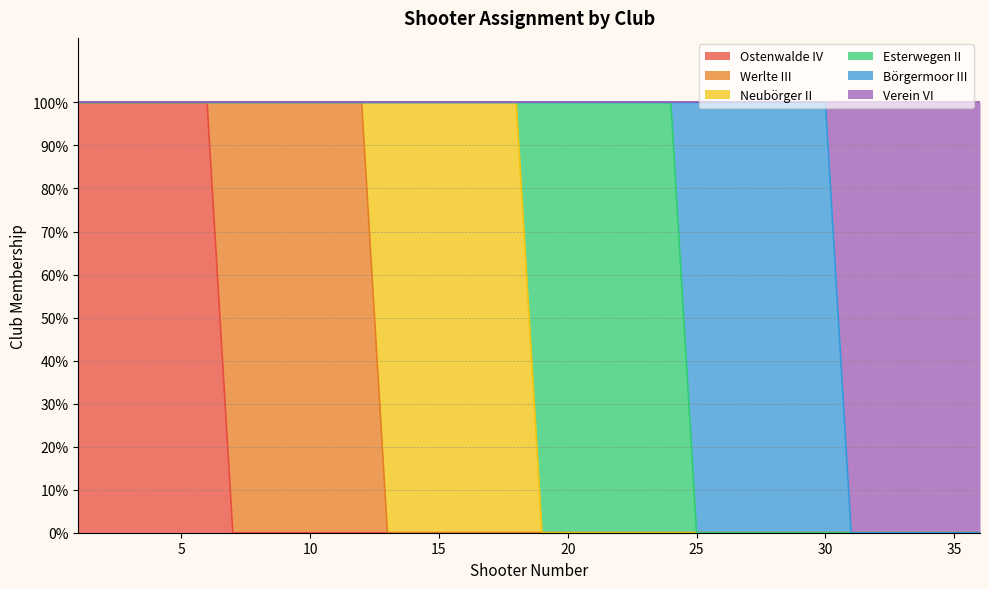

What is the highest value of the Ostenwalde IV series?

1